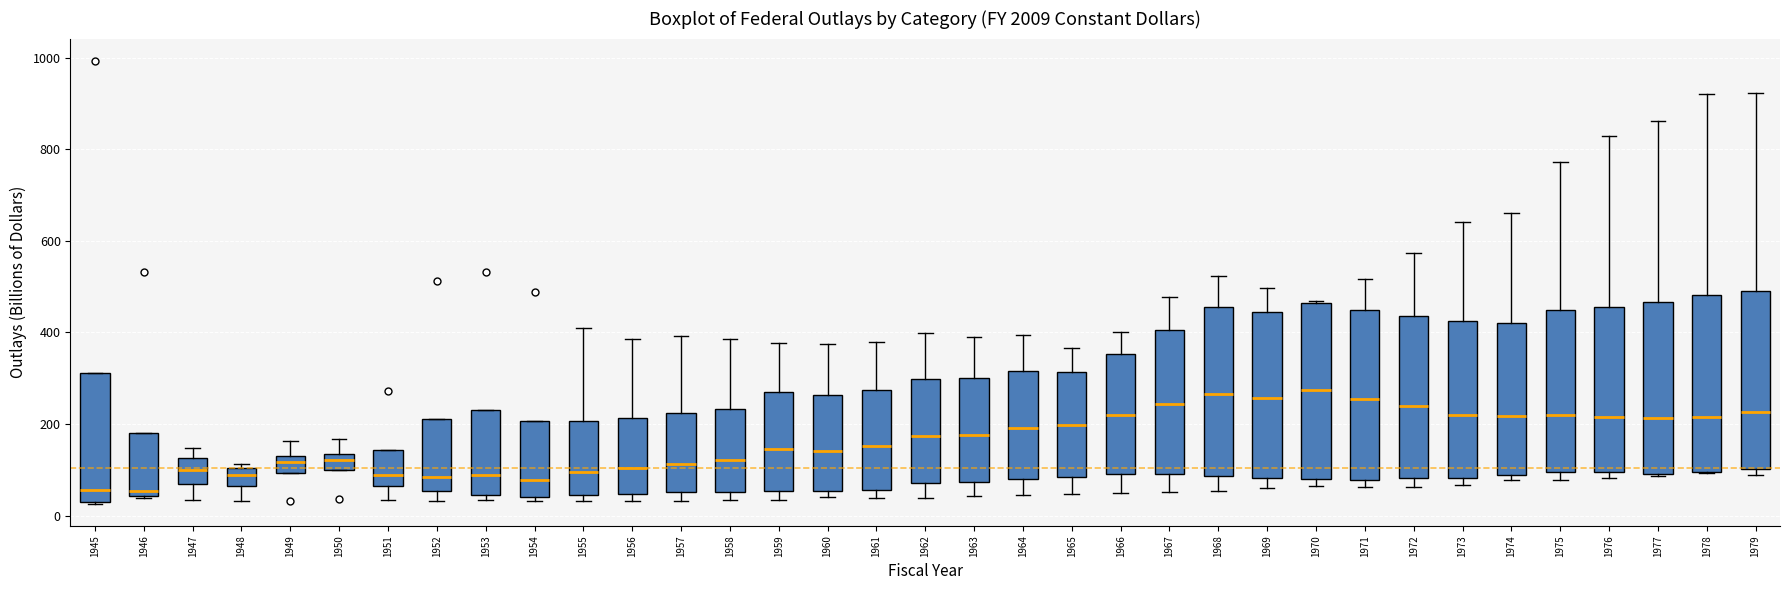

Reading left to right, read every box against the y-axis: the position of its median line, the range the box covers, and the ends of its whiskers. The values are not printed on the chart, so give them approximately, as read against the axis.

1945: median 60, box 20 to 320, whiskers 20 to 320
1946: median 60, box 40 to 180, whiskers 40 to 180
1947: median 100, box 60 to 120, whiskers 40 to 140
1948: median 80, box 60 to 100, whiskers 40 to 120
1949: median 120, box 100 to 140, whiskers 100 to 160
1950: median 120, box 100 to 140, whiskers 100 to 160
1951: median 80, box 60 to 140, whiskers 40 to 140
1952: median 80, box 60 to 220, whiskers 40 to 220
1953: median 80, box 40 to 220, whiskers 40 (just below the box's lower edge) to 220
1954: median 80, box 40 to 200, whiskers 40 (just below the box's lower edge) to 200
1955: median 100, box 40 to 200, whiskers 40 (just below the box's lower edge) to 400
1956: median 100, box 40 to 220, whiskers 40 (just below the box's lower edge) to 380
1957: median 120, box 60 to 220, whiskers 40 to 400
1958: median 120, box 60 to 240, whiskers 40 to 380
1959: median 140, box 60 to 260, whiskers 40 to 380
1960: median 140, box 60 to 260, whiskers 40 to 380
1961: median 160, box 60 to 280, whiskers 40 to 380
1962: median 180, box 80 to 300, whiskers 40 to 400
1963: median 180, box 80 to 300, whiskers 40 to 400
1964: median 200, box 80 to 320, whiskers 40 to 400
1965: median 200, box 80 to 320, whiskers 40 to 360
1966: median 220, box 100 to 360, whiskers 40 to 400
1967: median 240, box 100 to 400, whiskers 60 to 480
1968: median 260, box 80 to 460, whiskers 60 to 520
1969: median 260, box 80 to 440, whiskers 60 to 500
1970: median 280, box 80 to 460, whiskers 60 to 460
1971: median 260, box 80 to 440, whiskers 60 to 520
1972: median 240, box 80 to 440, whiskers 60 to 580
1973: median 220, box 80 to 420, whiskers 60 to 640
1974: median 220, box 80 to 420, whiskers 80 (just below the box's lower edge) to 660
1975: median 220, box 100 to 440, whiskers 80 to 780
1976: median 220, box 100 to 460, whiskers 80 to 820
1977: median 220, box 100 to 460, whiskers 80 to 860
1978: median 220, box 100 to 480, whiskers 100 to 920
1979: median 220, box 100 to 500, whiskers 80 to 920